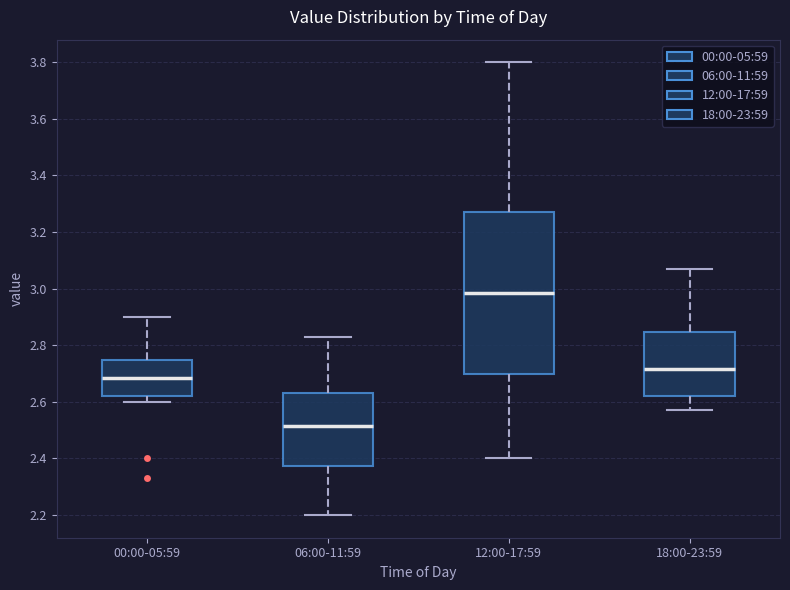

Reading left to right, read every box against the y-axis: the position of its median line, the range the box covers, and the ends of its whiskers. The values are not printed on the chart, so give them approximately, as read against the axis.

00:00-05:59: median 2.68, box 2.62 to 2.74, whiskers 2.60 to 2.90
06:00-11:59: median 2.52, box 2.38 to 2.64, whiskers 2.20 to 2.84
12:00-17:59: median 2.98, box 2.70 to 3.28, whiskers 2.40 to 3.80
18:00-23:59: median 2.72, box 2.62 to 2.84, whiskers 2.58 to 3.08